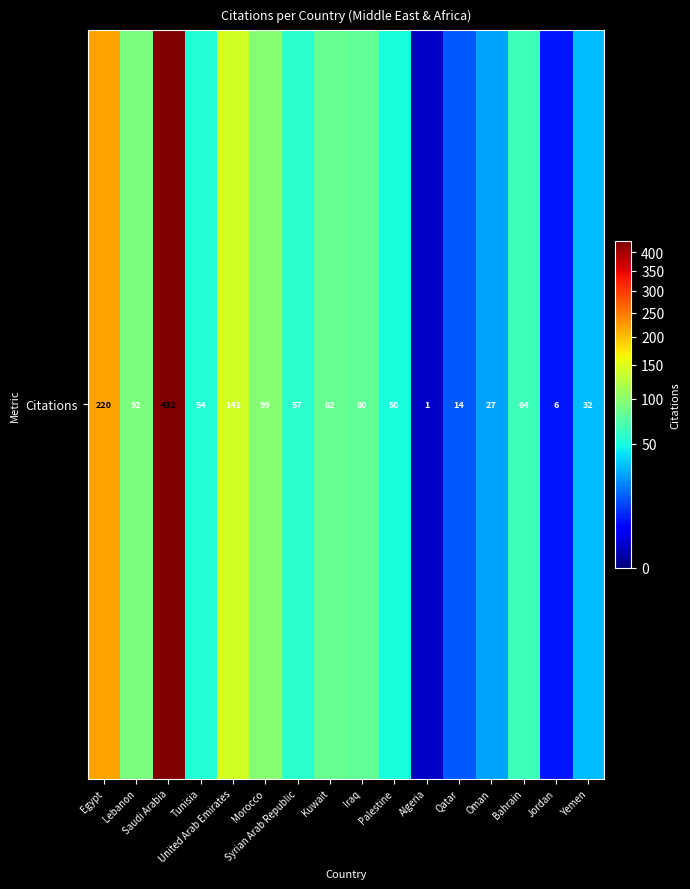

Between Iraq and Qatar, which is larger?

Iraq